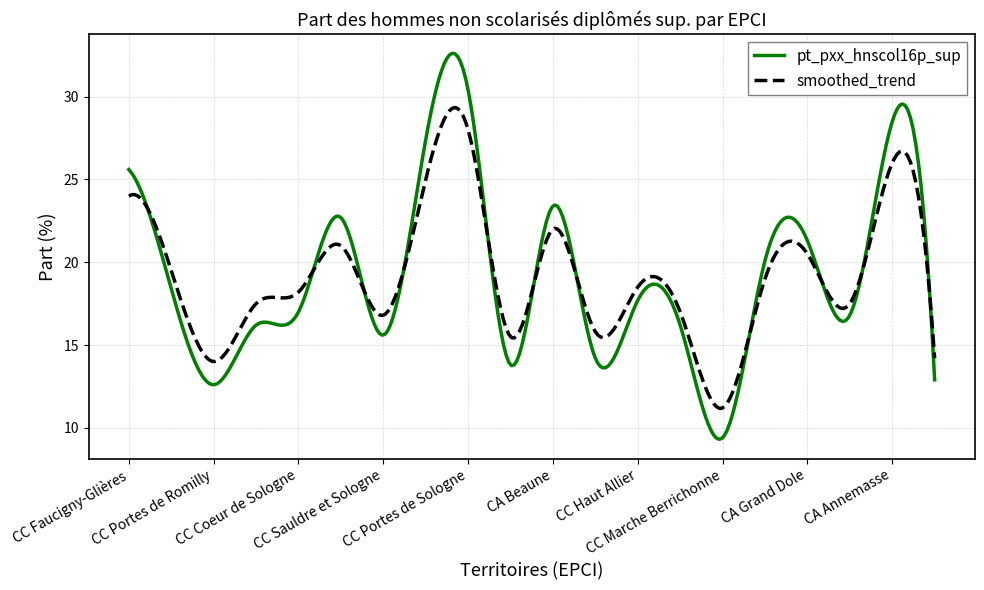

What is the maximum value shown in the chart?

32.6